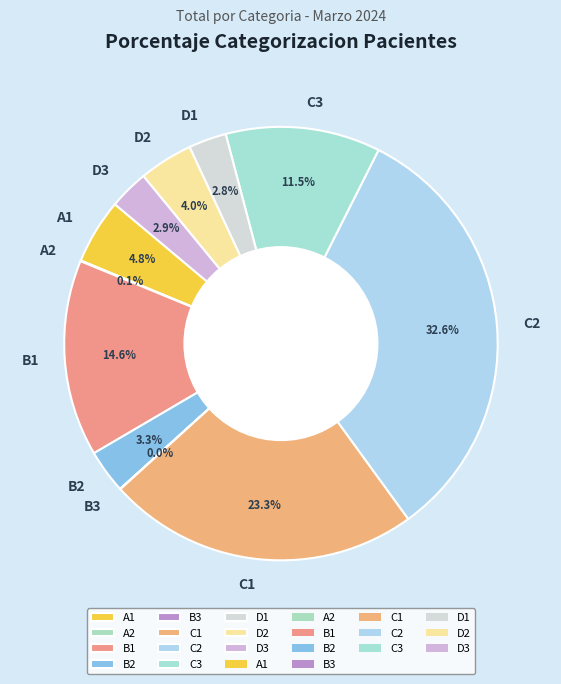

Which has a higher value, B2 or B1?

B1